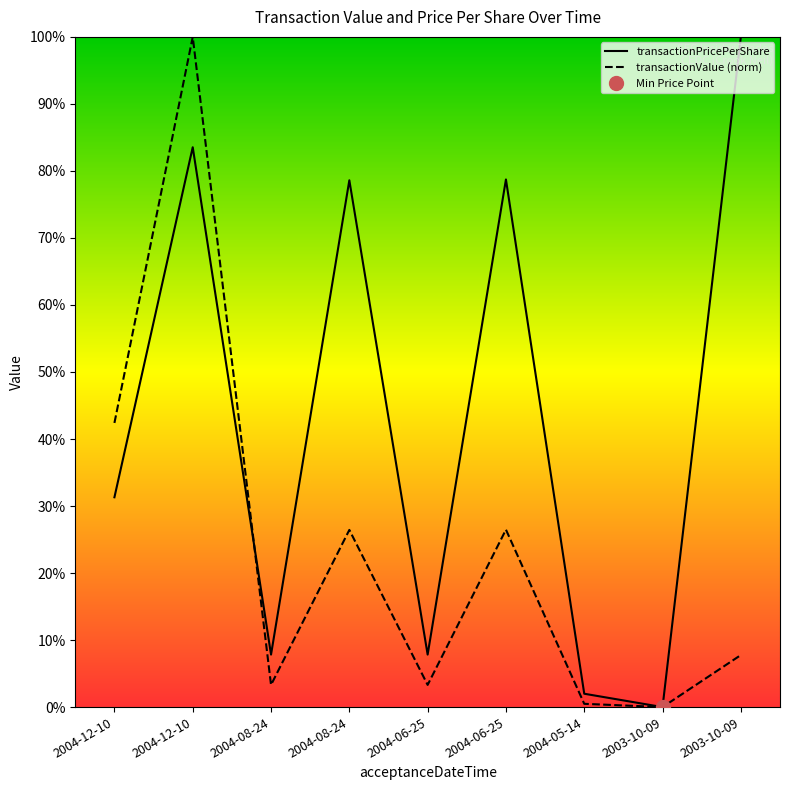

Which category has the lowest value across all series?

2003-10-09